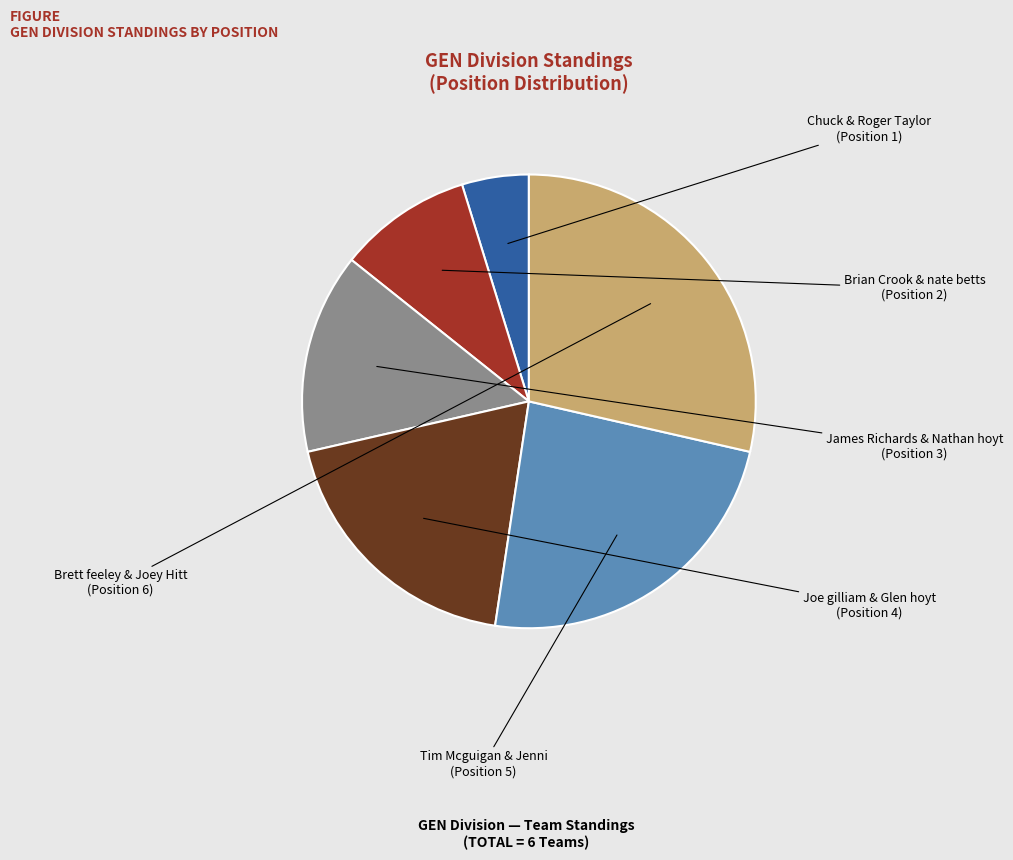

Does any single category account for the majority?

No